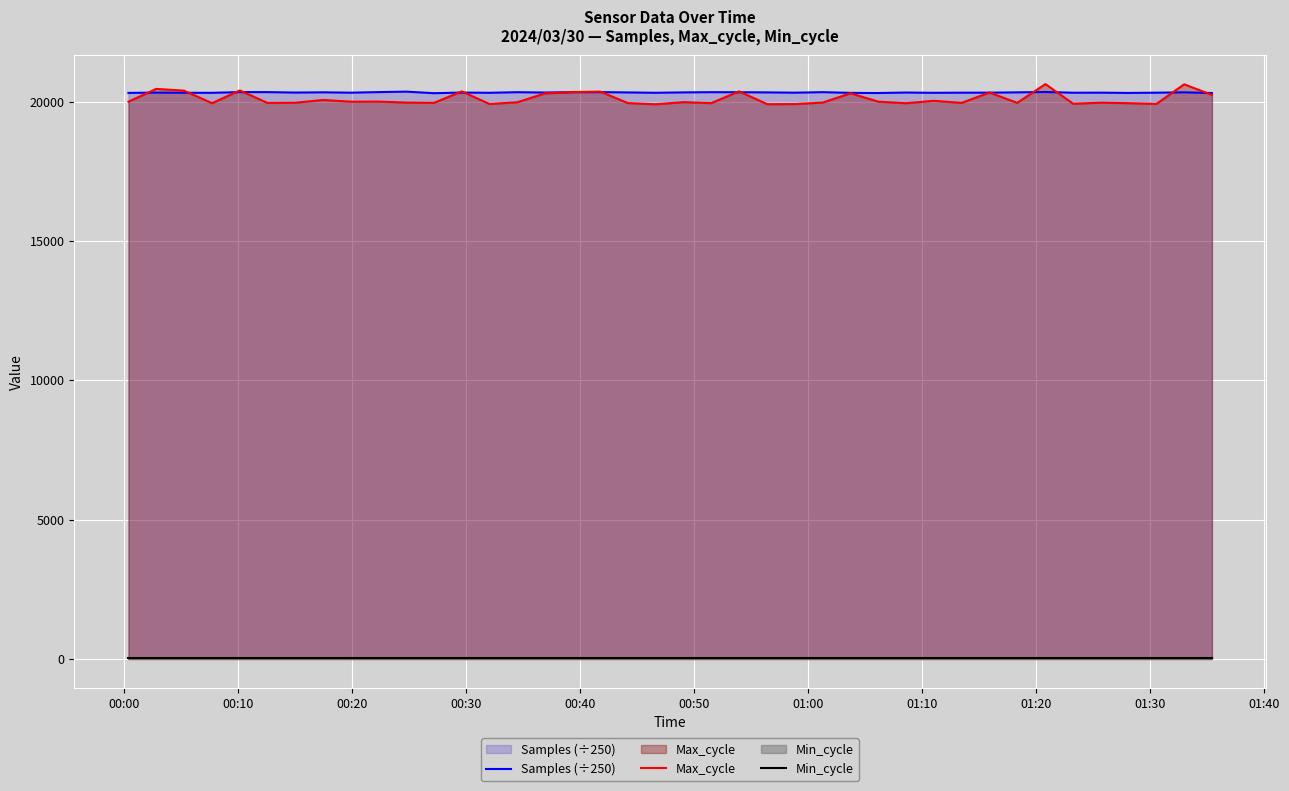

What is the greatest value displayed?

20633.0